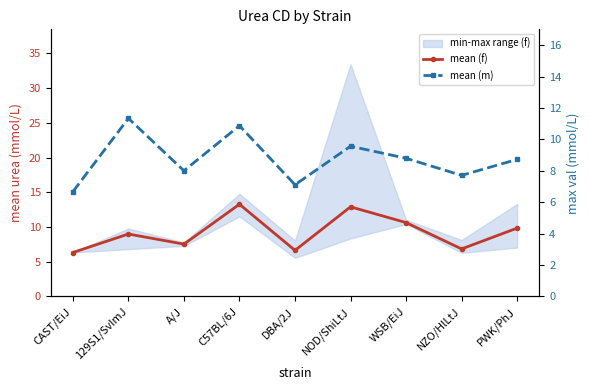

Which series has the largest total across all categories?

mean (f)